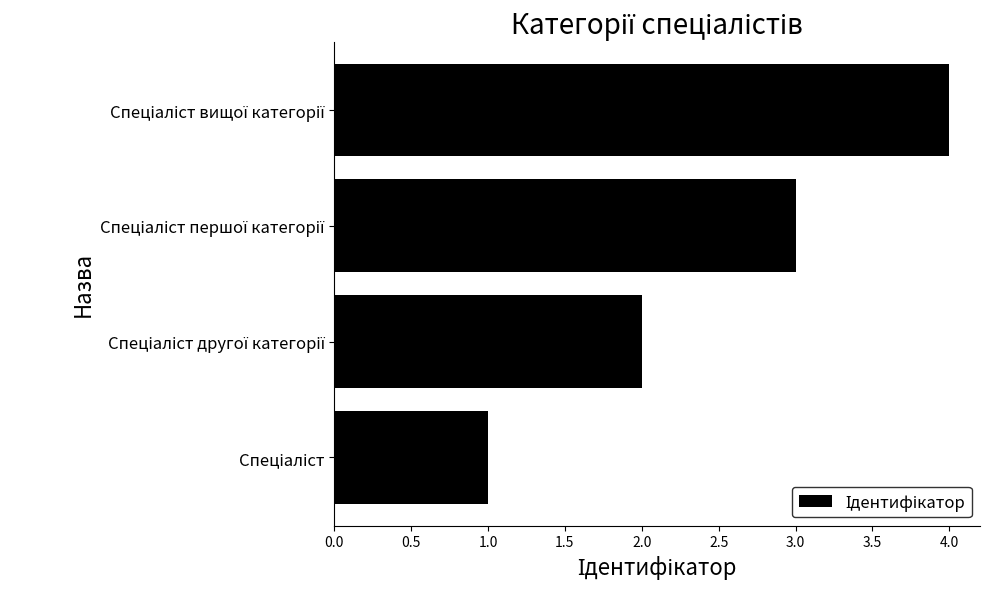

What is the greatest value displayed?

4